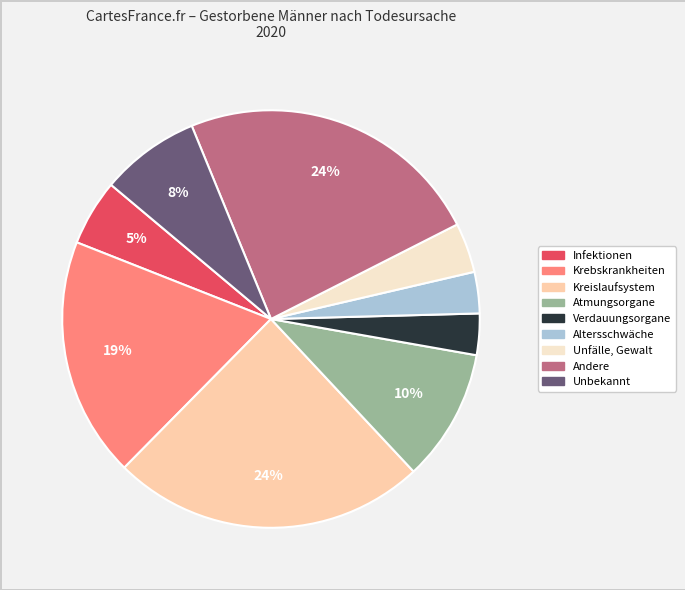

Combined, do Infektionen and Verdauungsorgane account for over 50%?

No